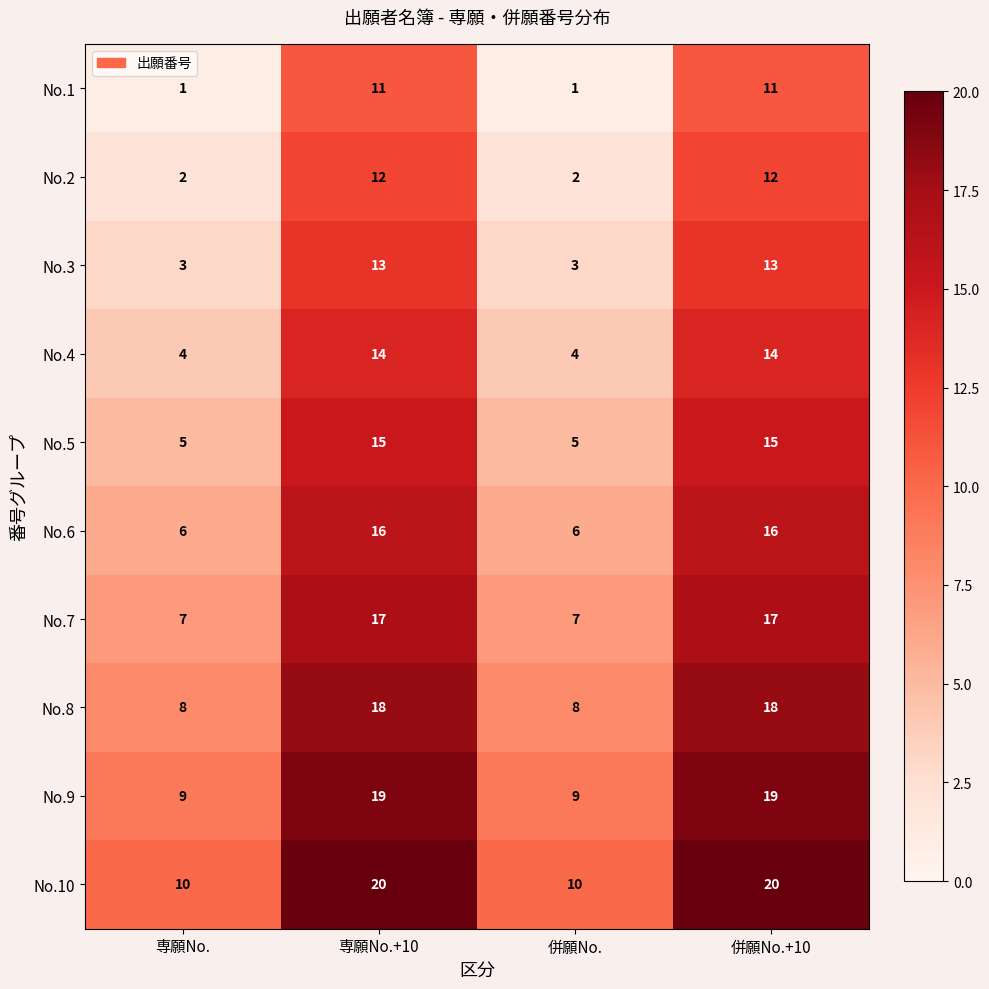

What is the total value across all series at 併願No.?

55